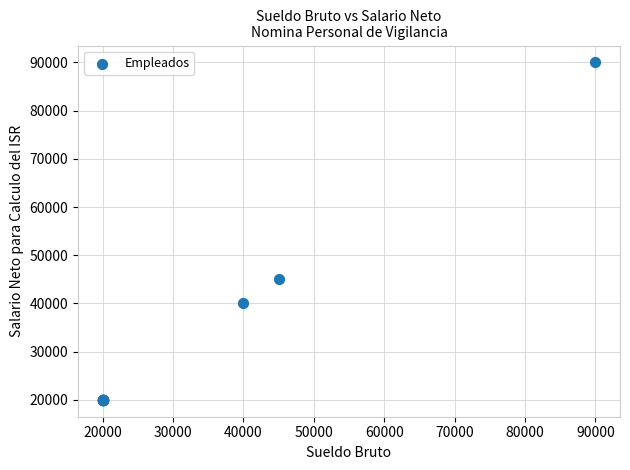

What Y value in the scatter plot is closest to 55000?

45000